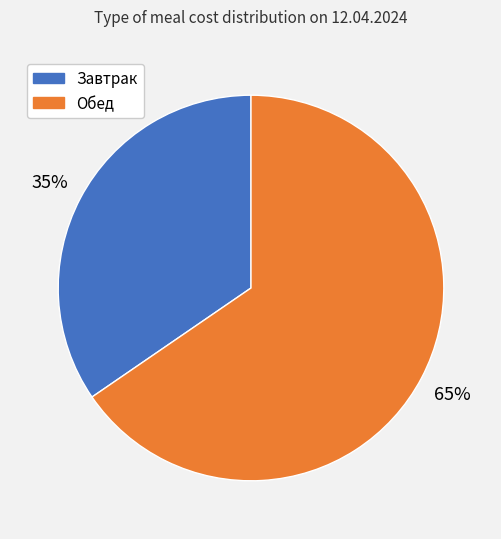

What is the largest slice in the pie chart?

Обед